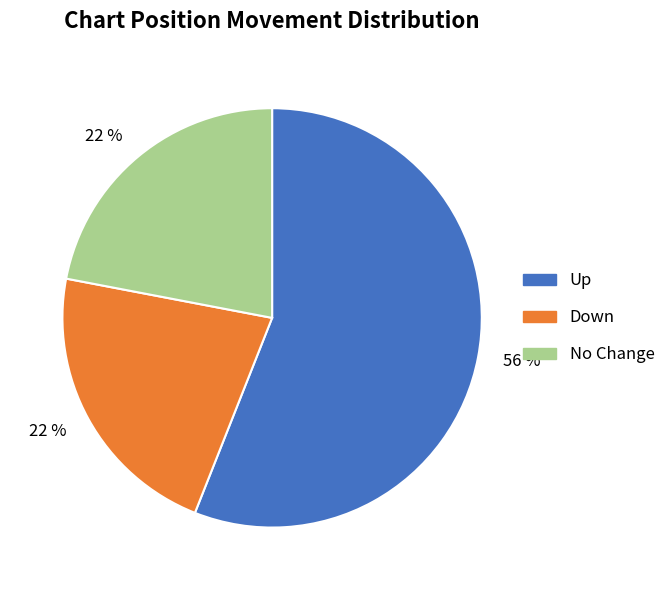

To the nearest percent, what is the difference between the largest and smallest slice percentages?

34%